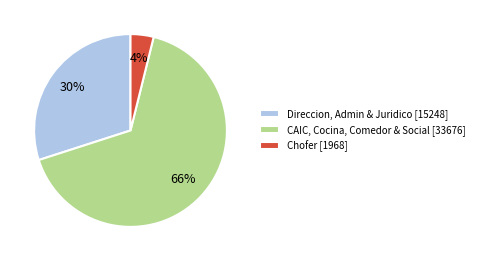

To the nearest percent, what percentage of the pie is CAIC, Cocina, Comedor & Social [33676]?

66%